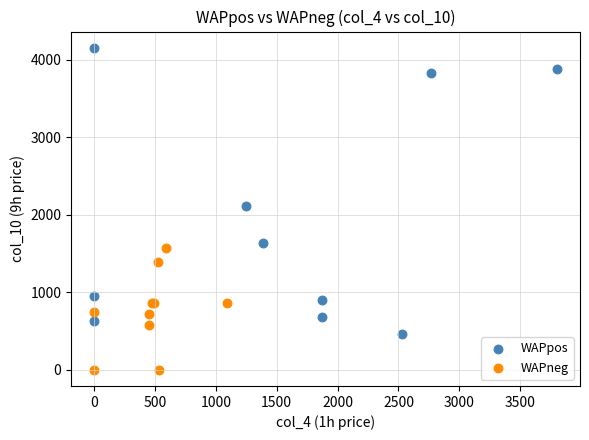

Which series reaches the minimum Y coordinate?

WAPneg